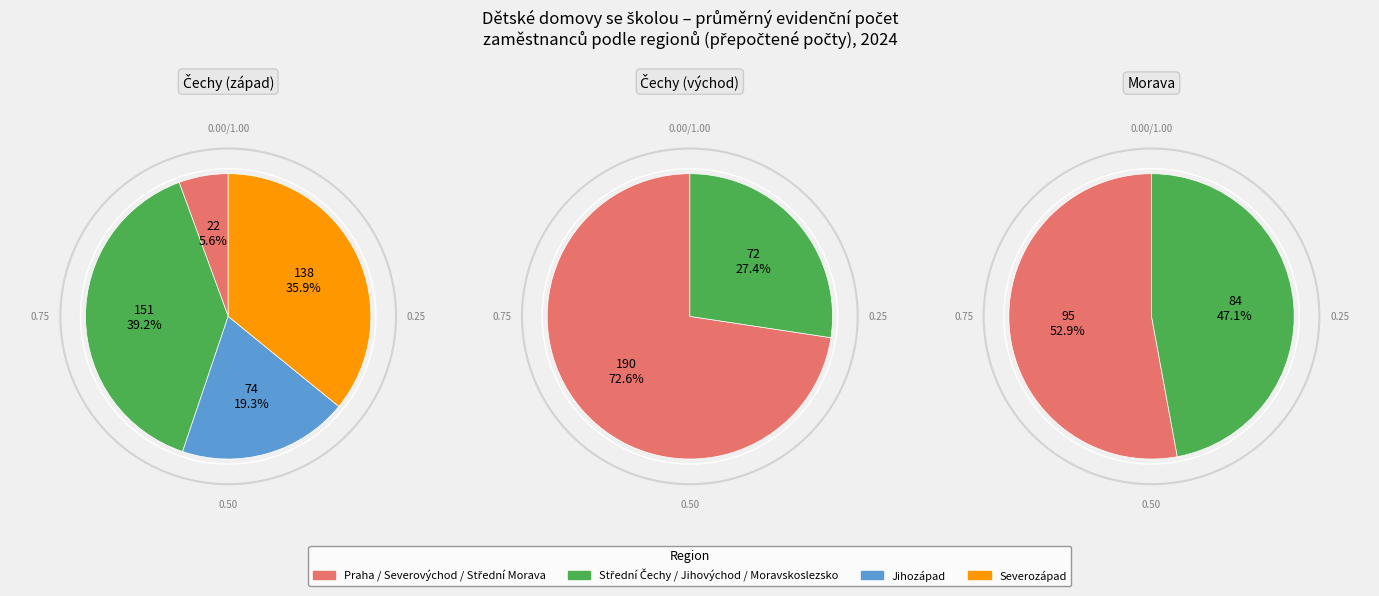

Is Praha the majority of the pie?

No